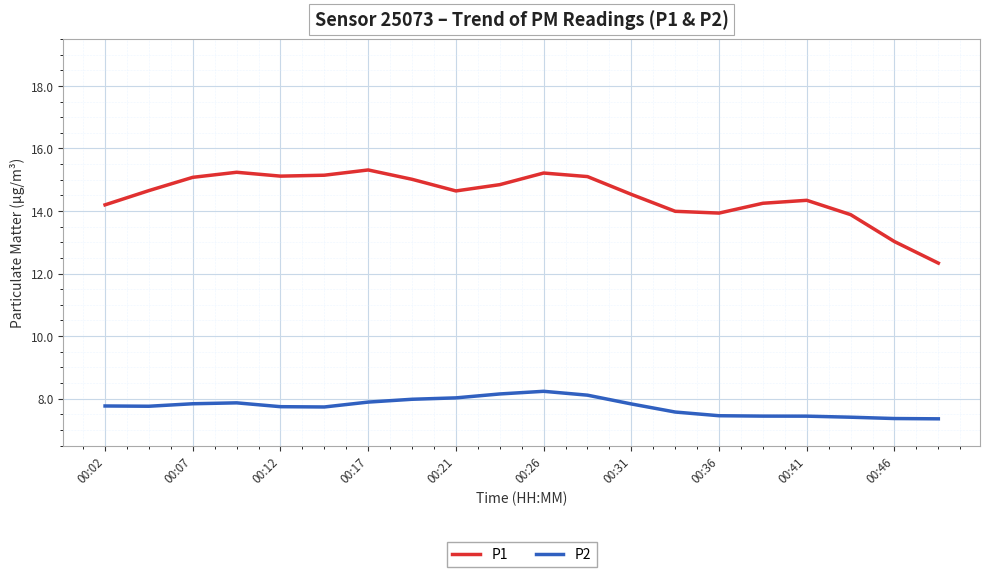

Which series has the widest spread of values?

P1